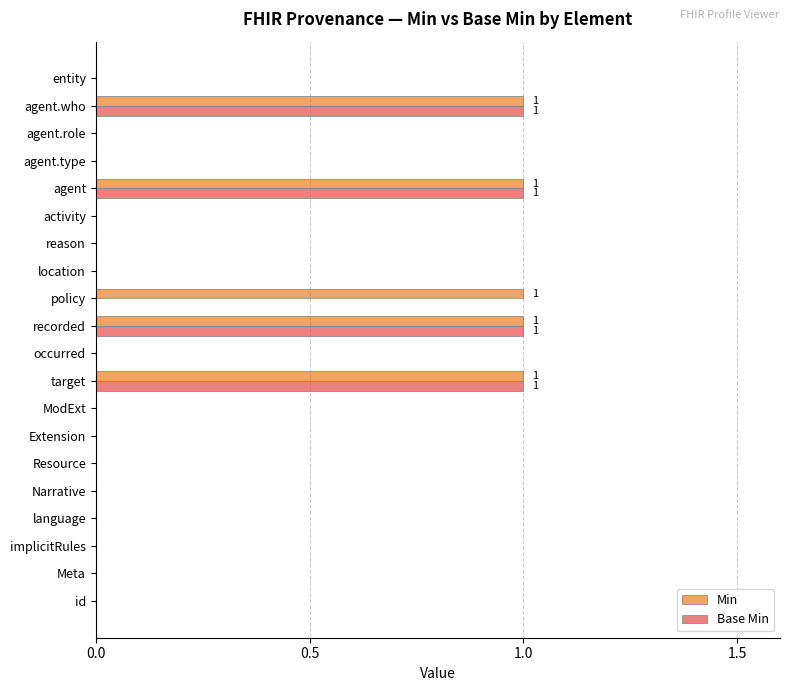

Is the value of Base Min at recorded greater than the value of Min at Resource?

Yes